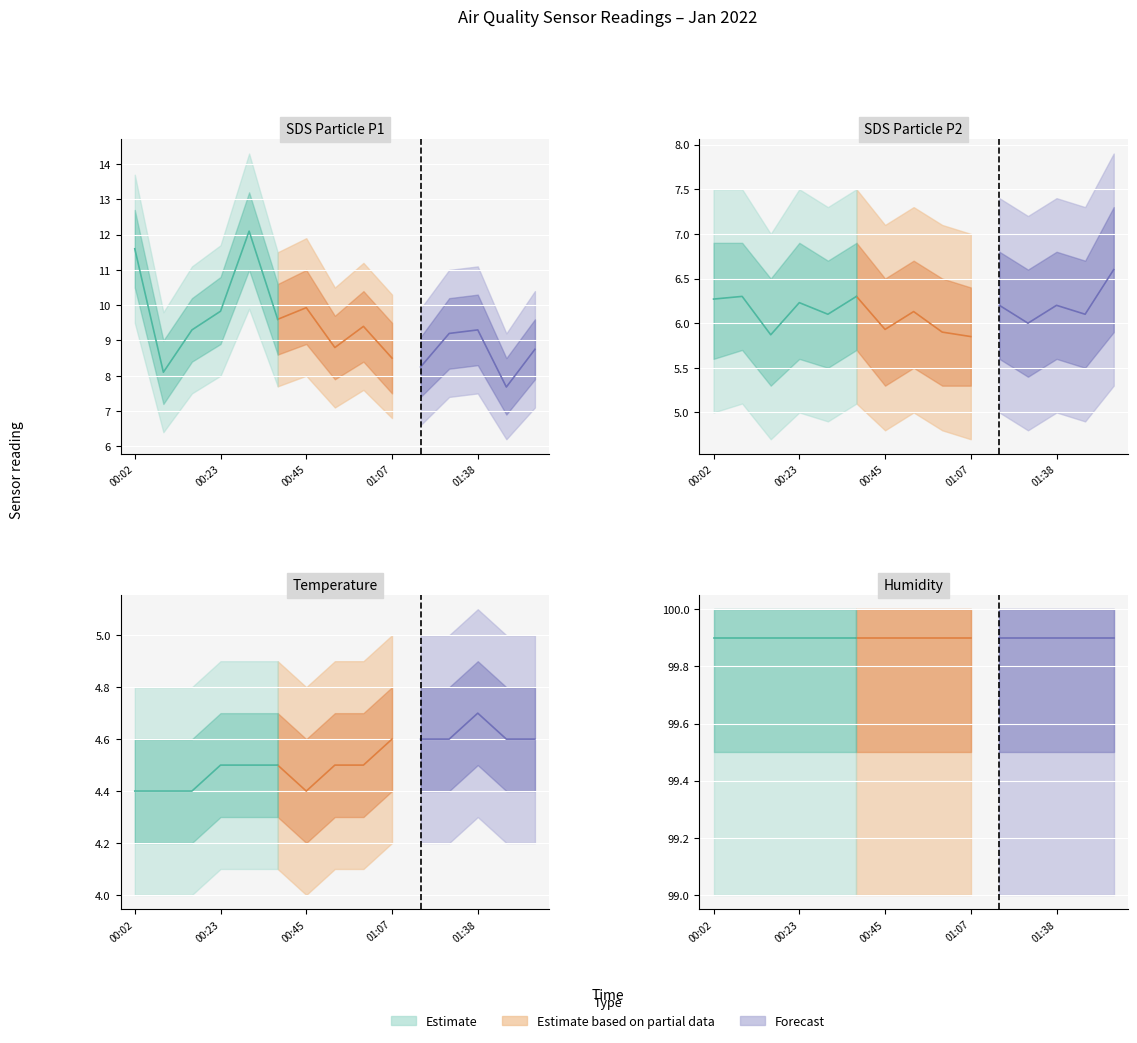

What is the label of the 15th point from the right?

00:02